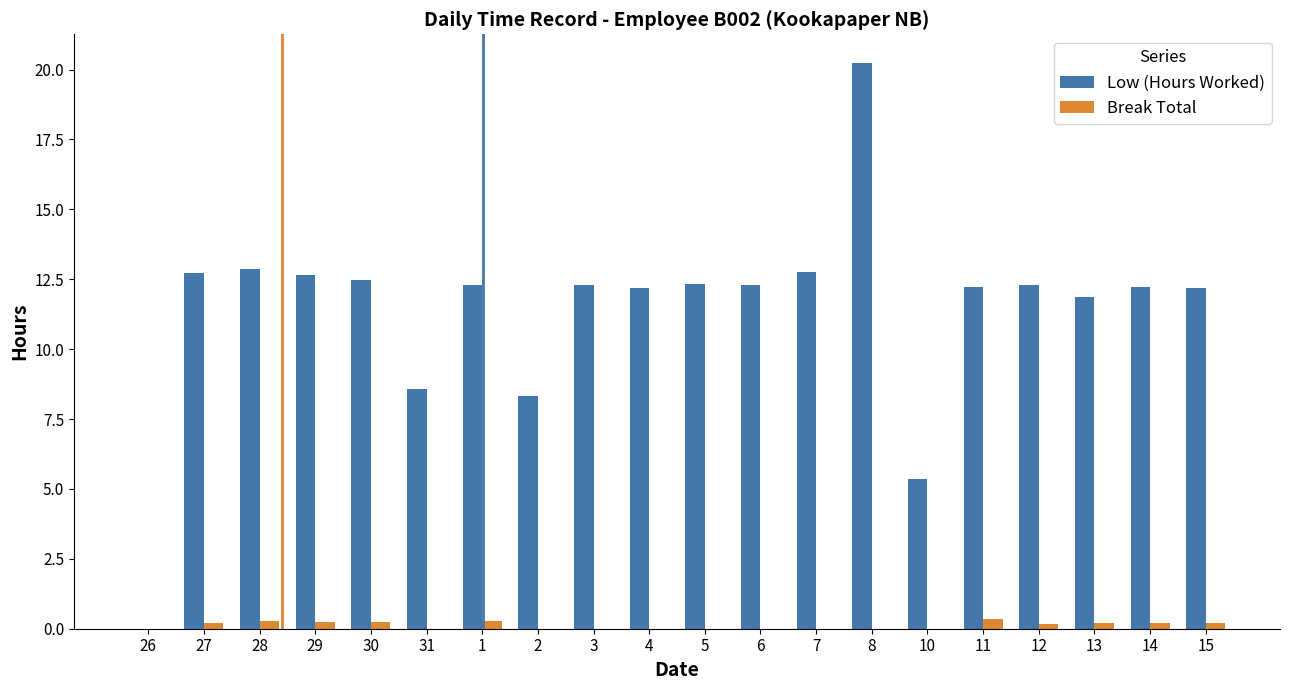

The Low (Hours Worked) series shows 12.1 at 31. True or false?

False